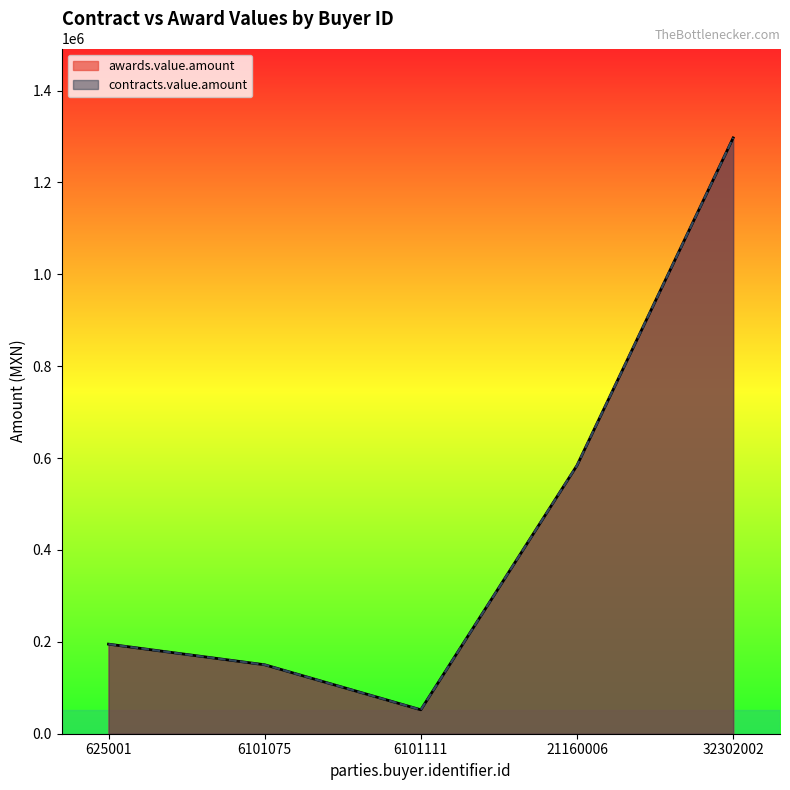

At 21160006, list the series in order from largest to smallest.

awards.value.amount, contracts.value.amount